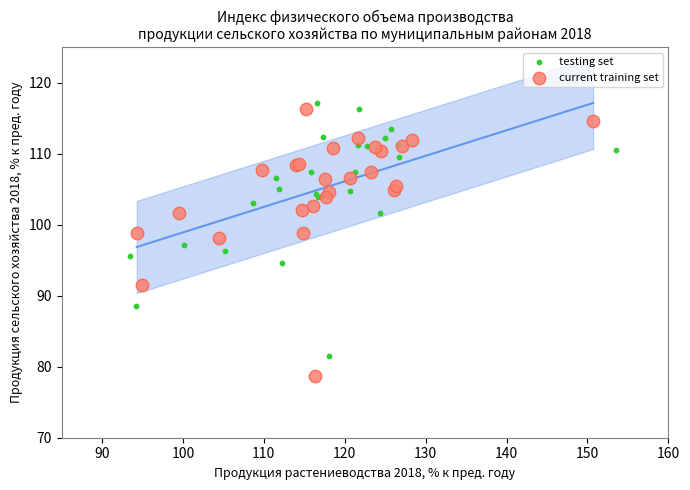

Which series has the widest spread of Y values?

current training set